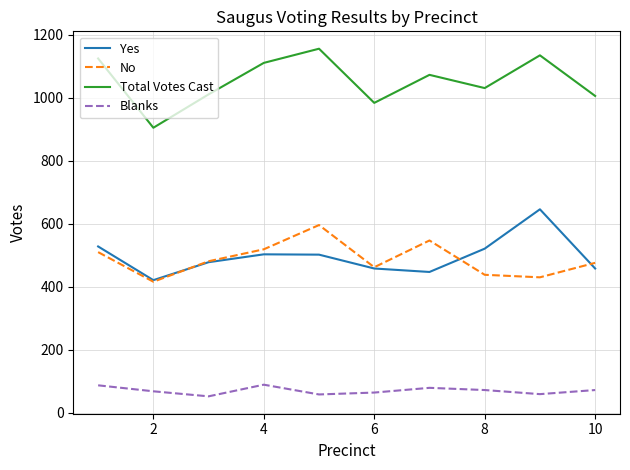

What is the maximum value for Blanks?

89